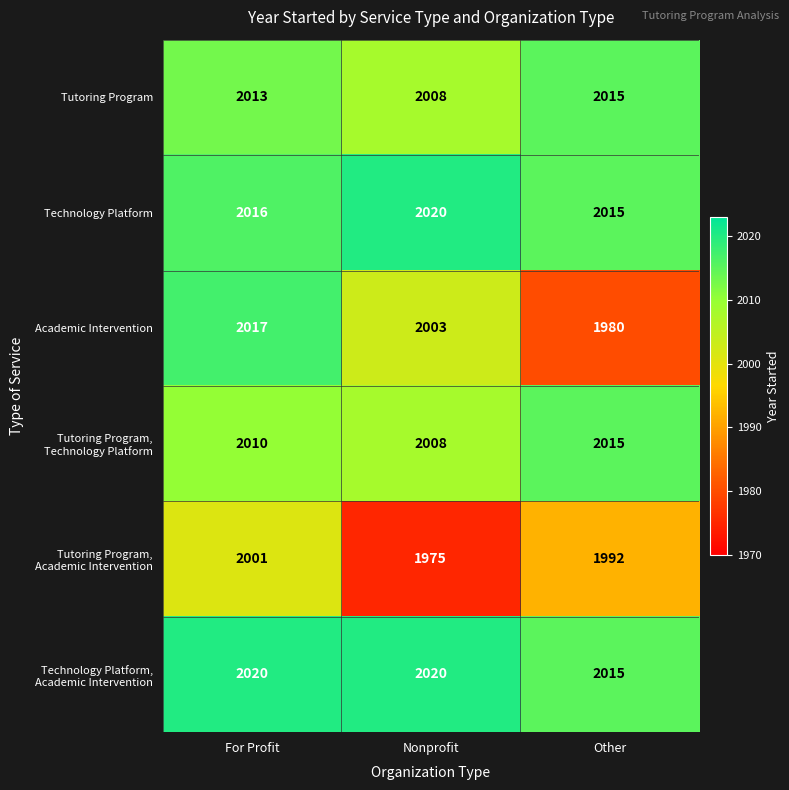

How many data points does each series have?

3